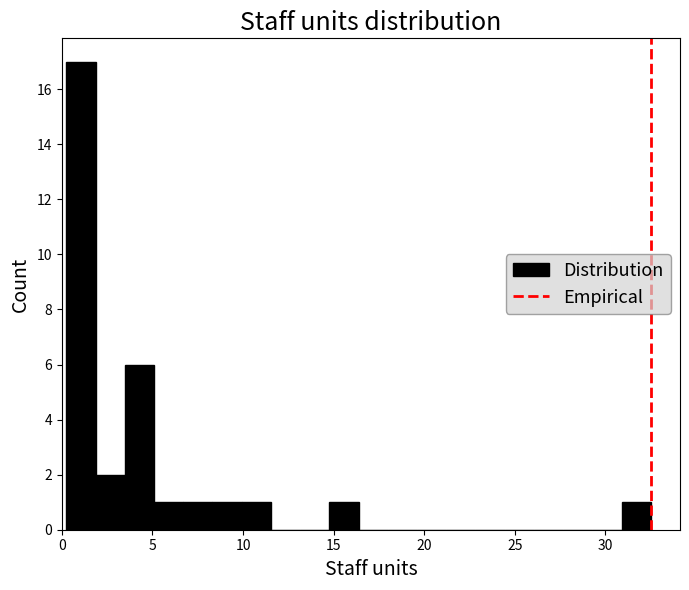

Read against the x-axis, roughly where is the centre of the tallest bar?

1.0